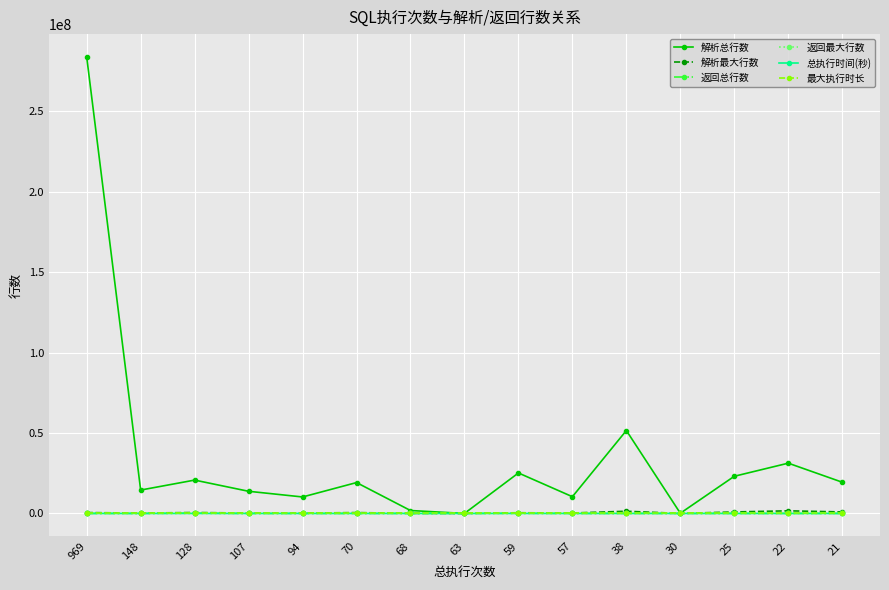

Is this an area chart (filled region under the line)?

No